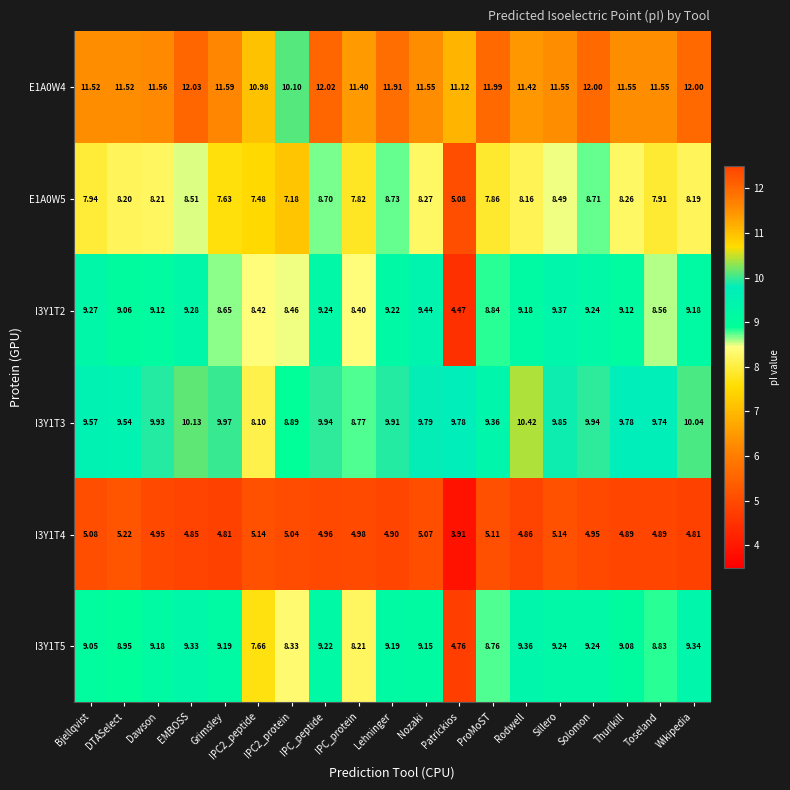

Is the value of E1A0W5 at IPC_protein greater than the value of I3Y1T5 at Nozaki?

No